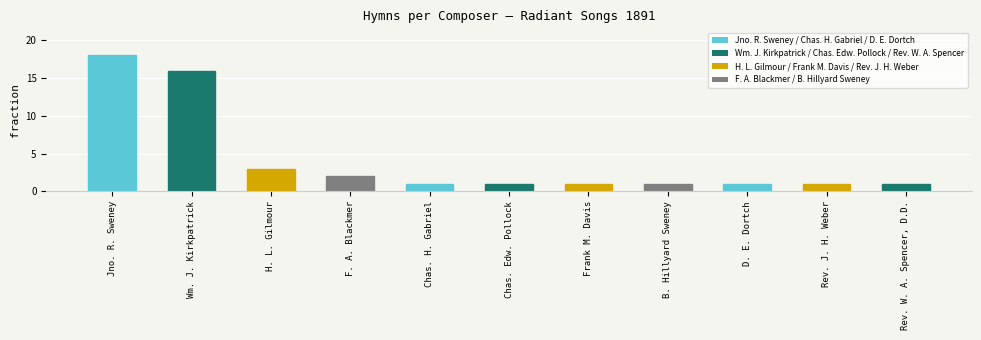

Where is the data nearest to the value 9?

H. L. Gilmour